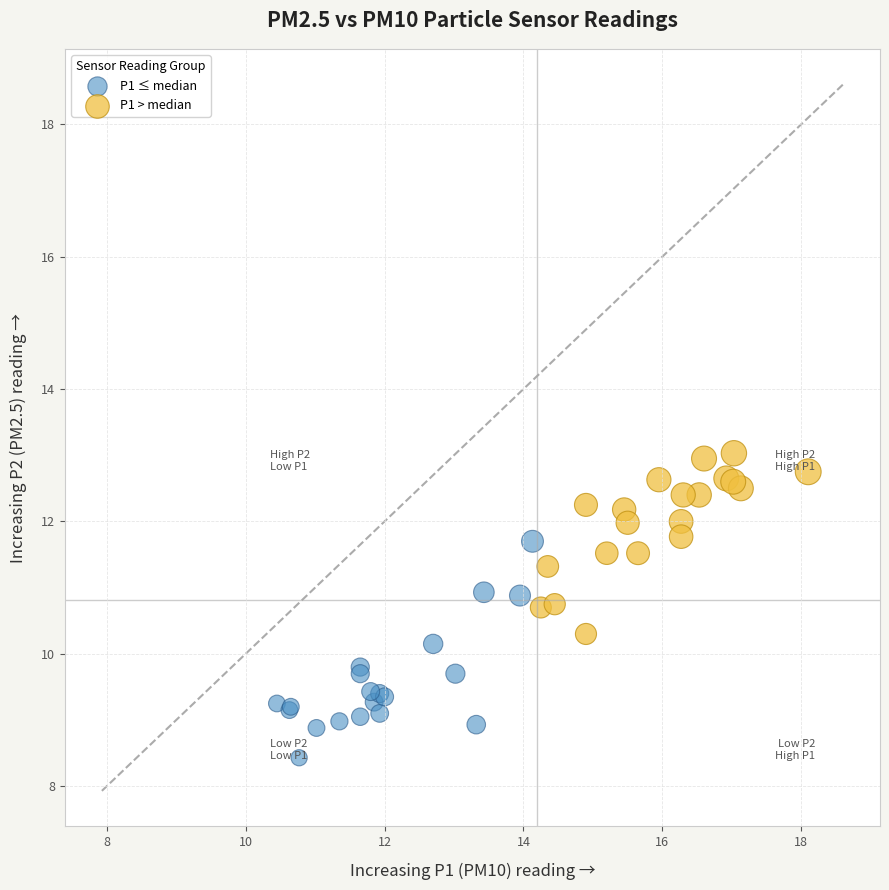

What are all the series names shown in the legend?

P1 ≤ median, P1 > median